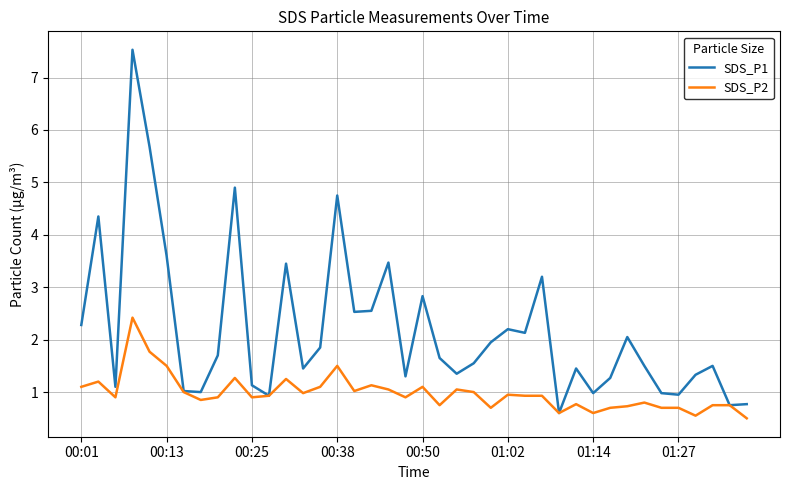

List the series in order of their peak value, lowest first.

SDS_P2, SDS_P1